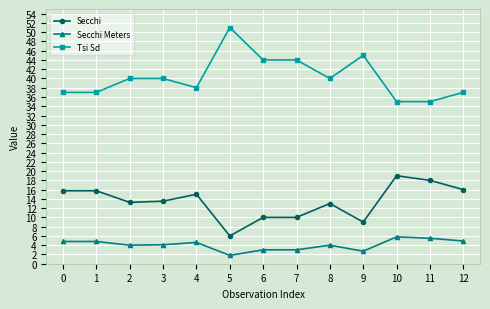

Is the value of Secchi Meters at 11 greater than the value of Tsi Sd at 5?

No